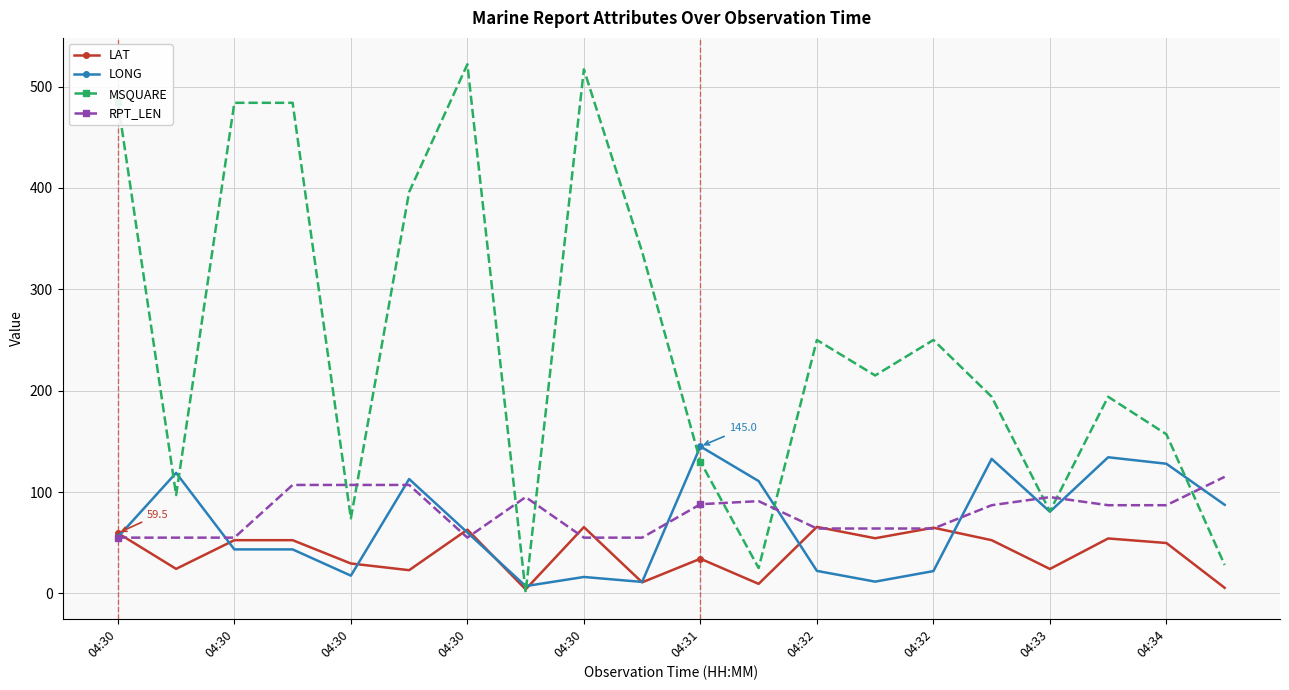

True or false: MSQUARE has more than 2 interior local peaks.

True